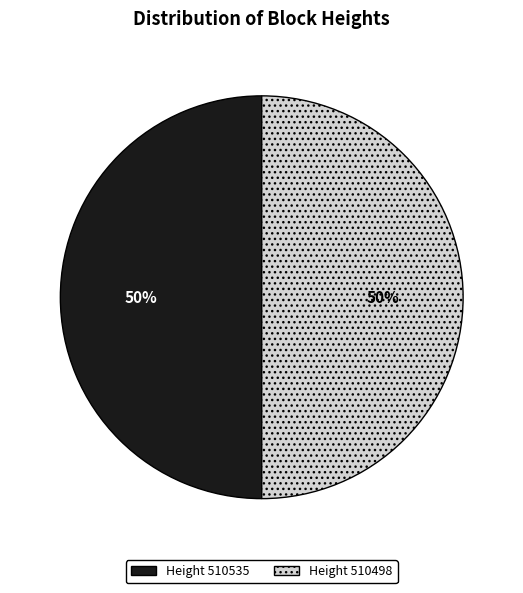

To the nearest percent, what is the average slice percentage?

50%